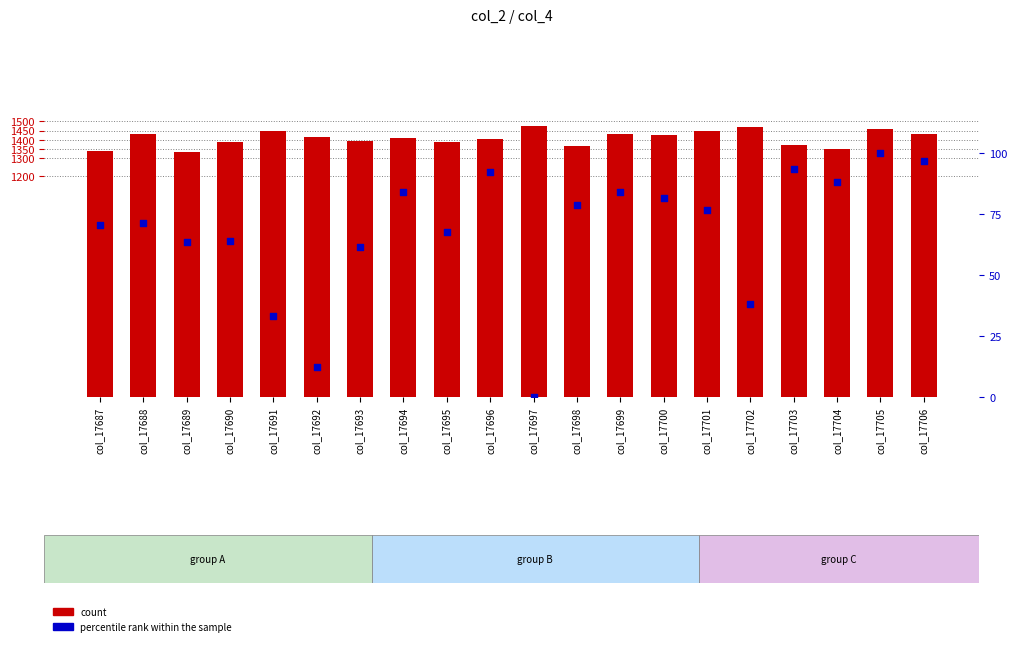

Which series contains the lowest Y value?

percentile rank within the sample